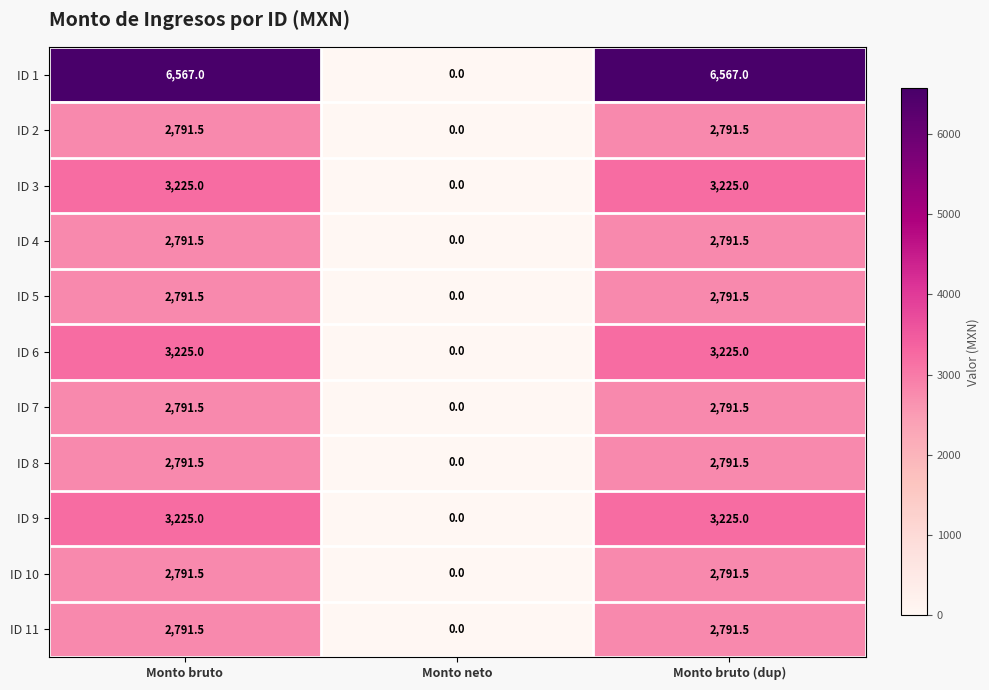

True or false: ID 3 has a value of 3225.0 at Monto bruto.

True